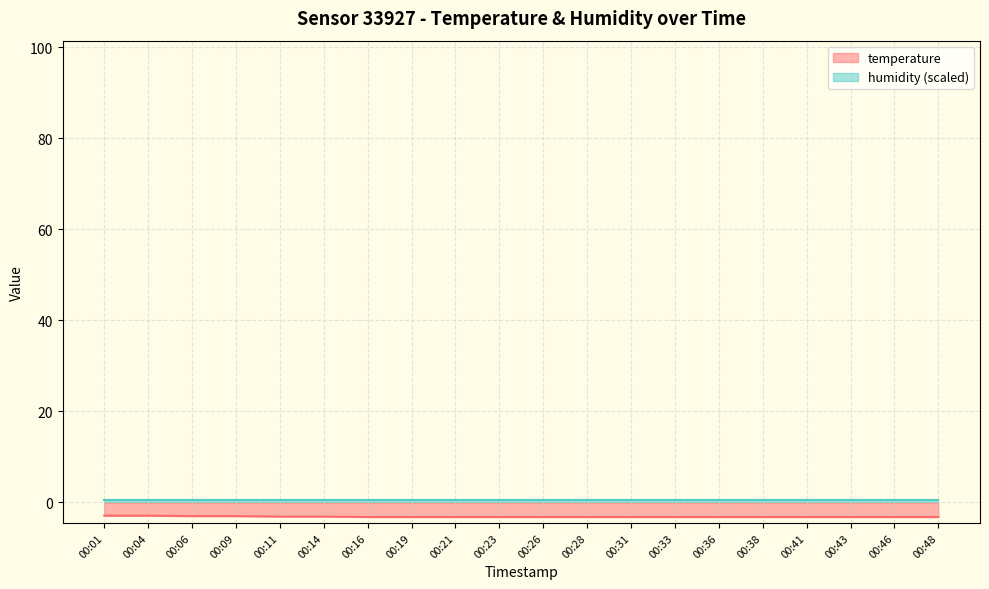

The value at 00:26 is -3.2. True or false?

True